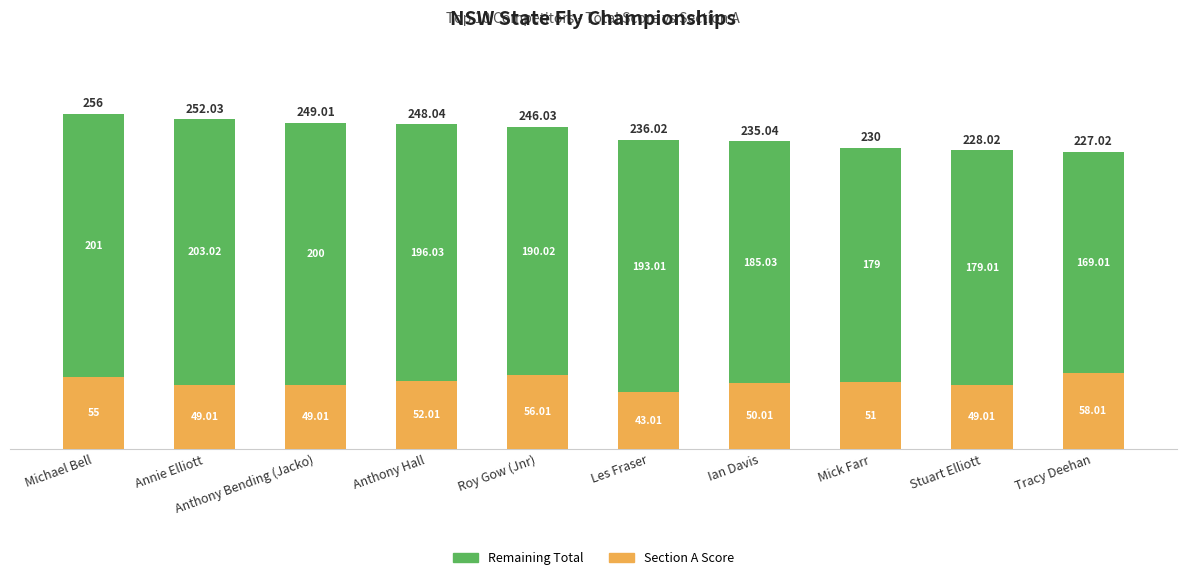

What is the average value of the Section A Score series?

51.2